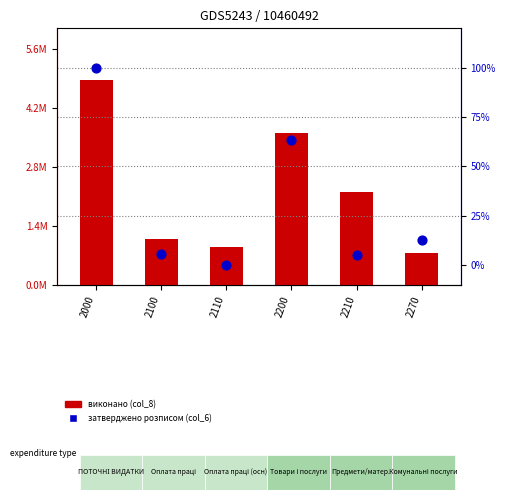

Which series reaches the minimum Y coordinate?

затверджено розписом (col_6)